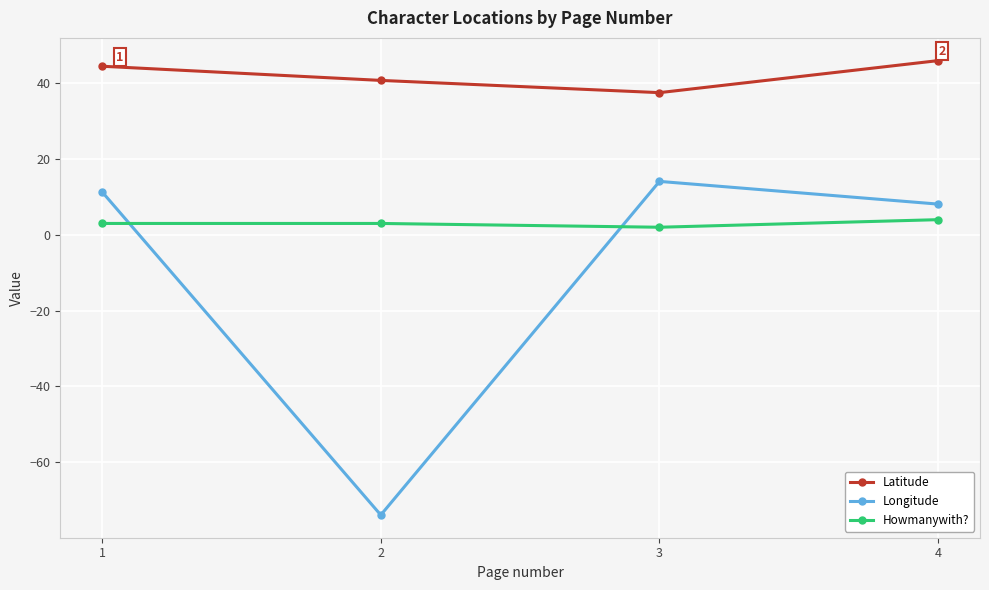

Is it true that Latitude equals 46.0 at 4?

True